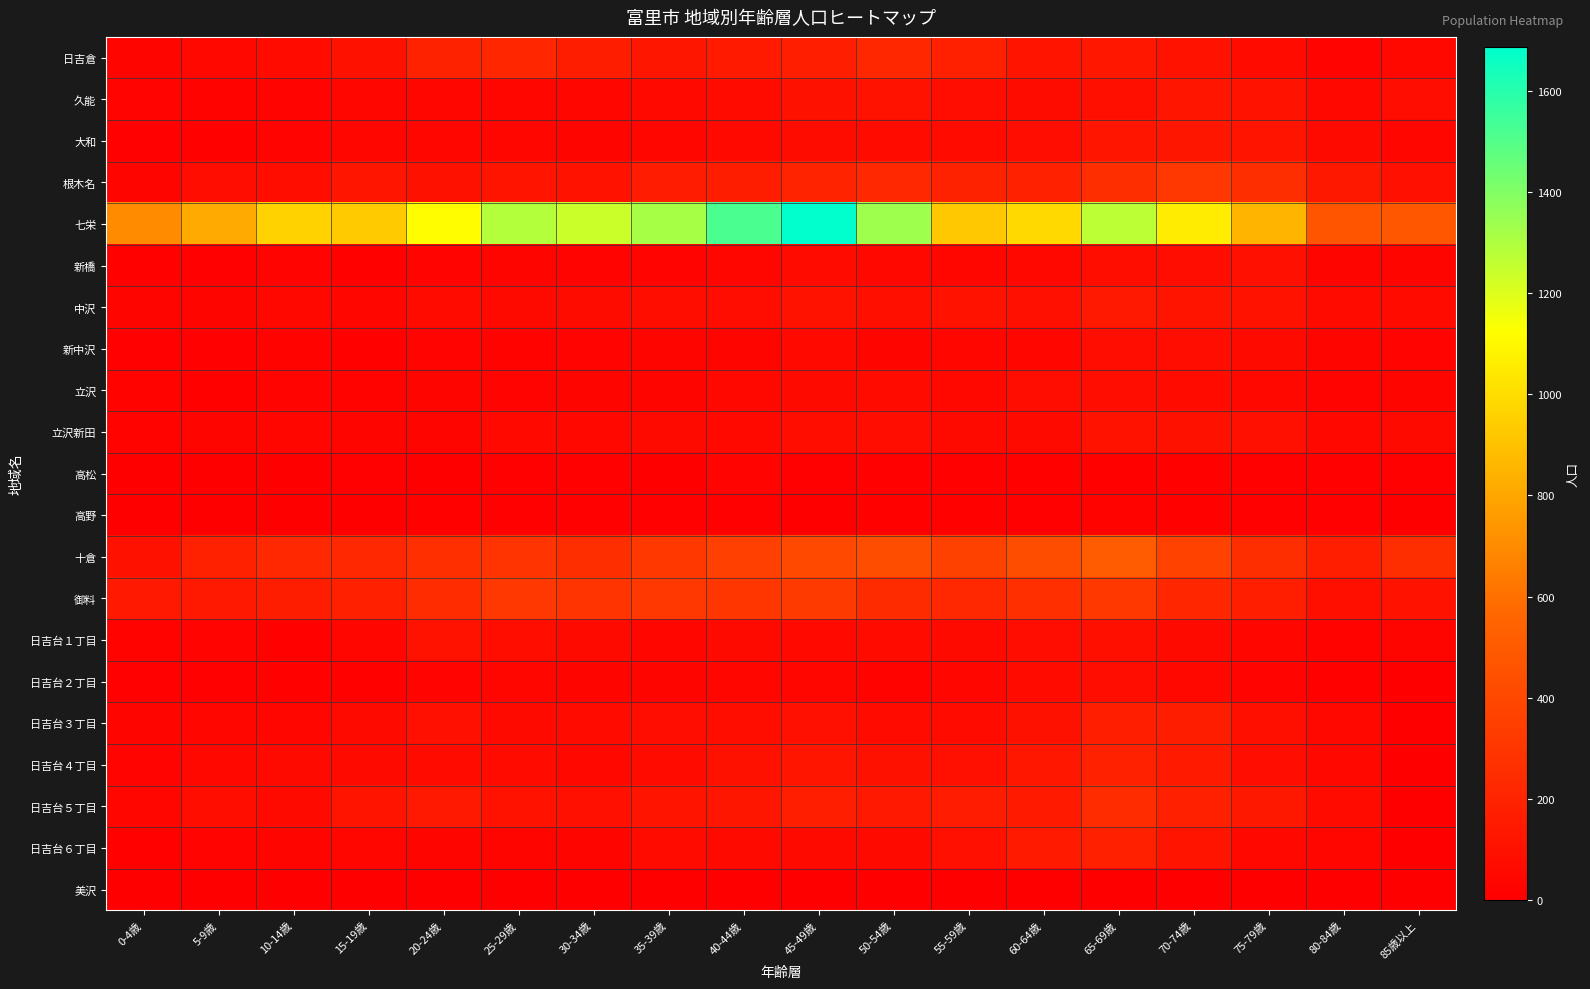

Which series has the largest total across all categories?

七栄